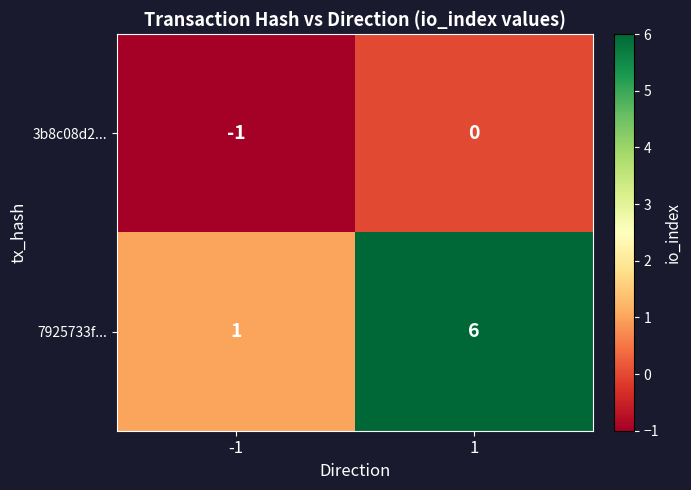

Between -1 and 1, which series saw the biggest shift?

7925733f...